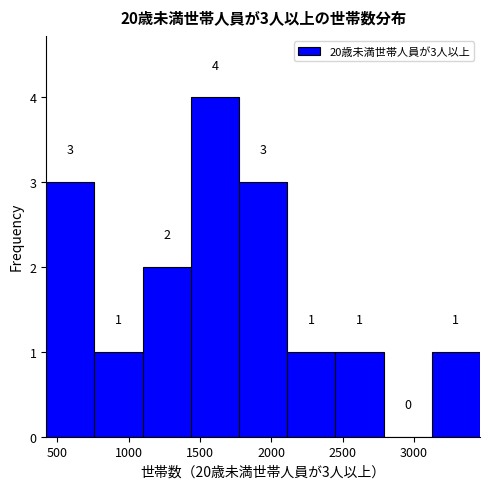

Over which range of the x-axis is the bar tallest?

1450 to 1750